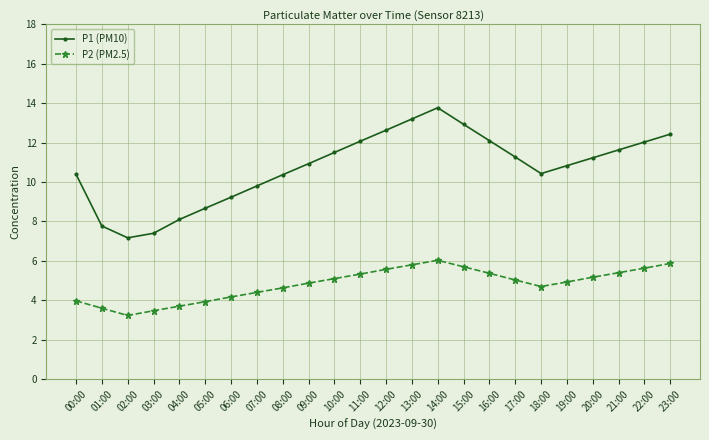

What is the label of the 3rd point from the right?

21:00